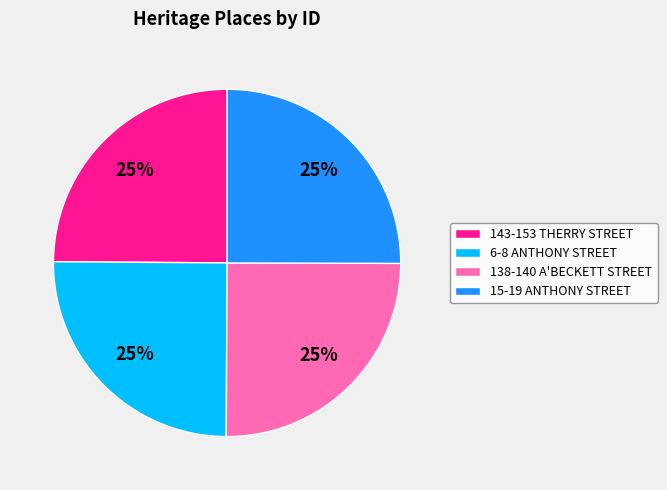

Approximately how many times larger is the value at 143-153 THERRY STREET compared to 138-140 A'BECKETT STREET?

1.0